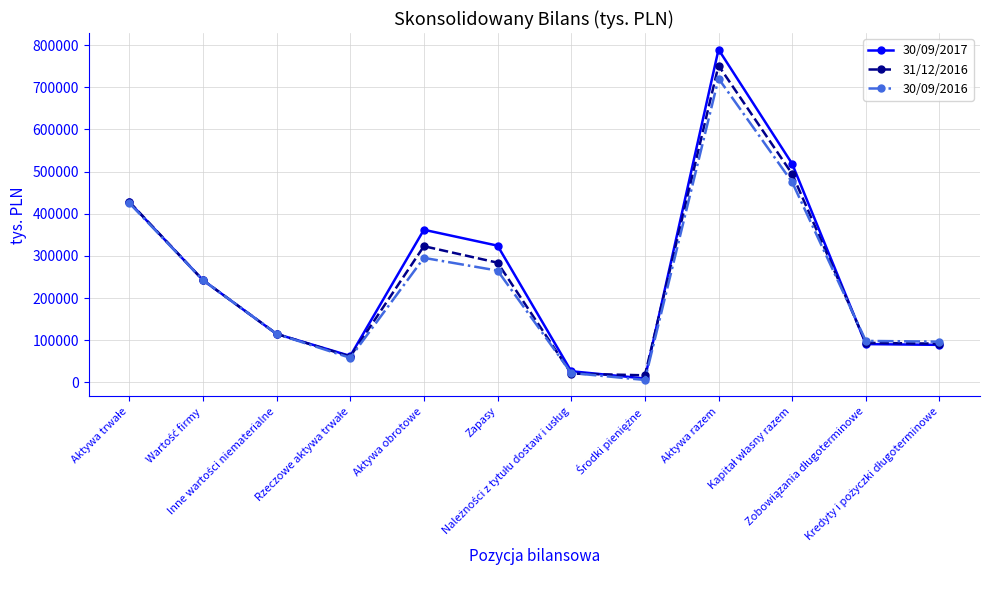

What is the maximum value shown in the chart?

789488